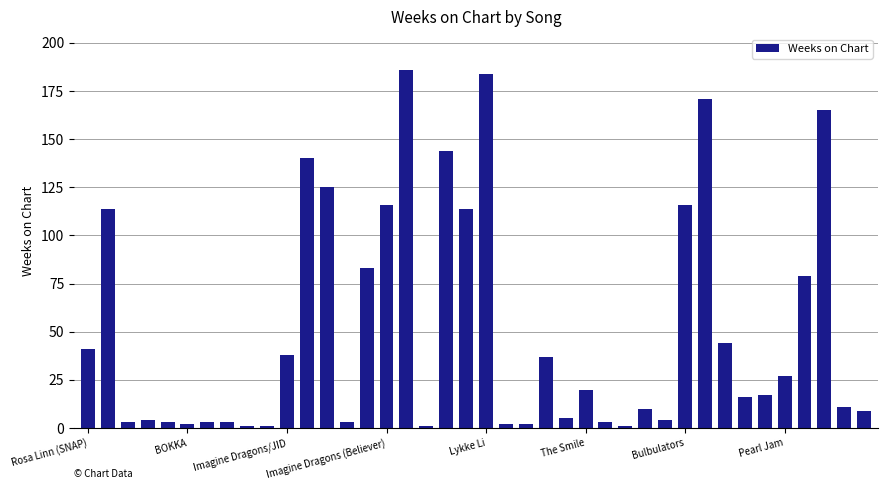

What is the greatest value displayed?

186